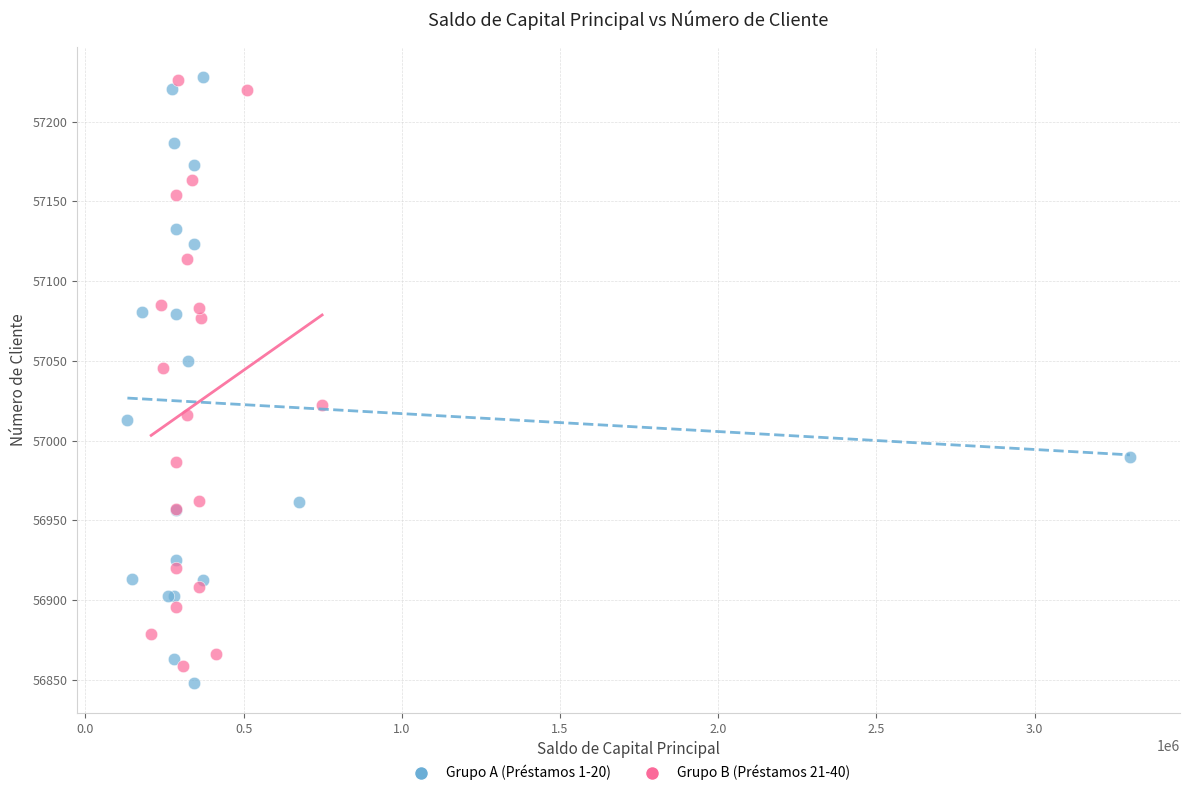

Which series has the widest spread of Y values?

Grupo A (Préstamos 1-20)